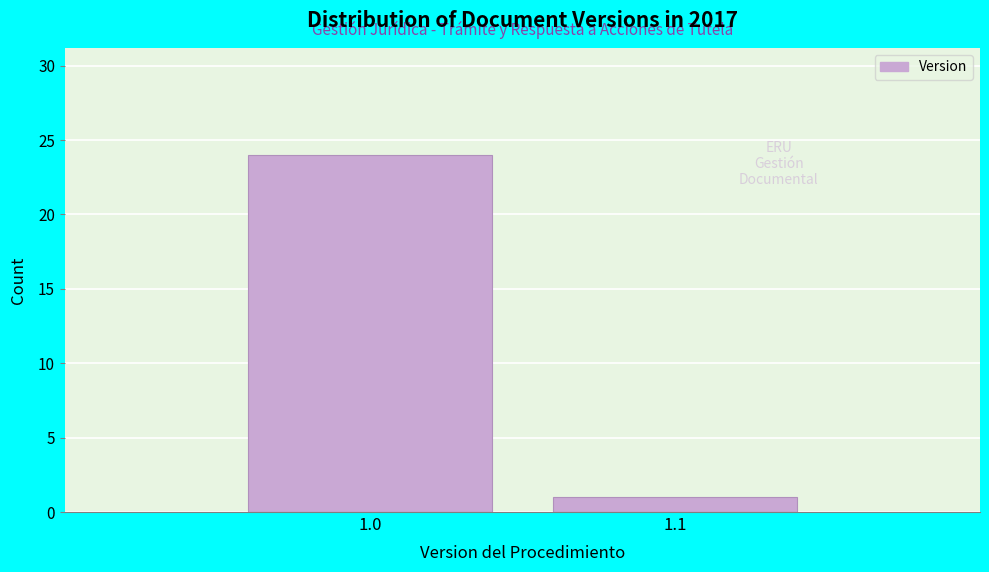

Reading right to left, transcribe all the data shown in this chart.

1	24